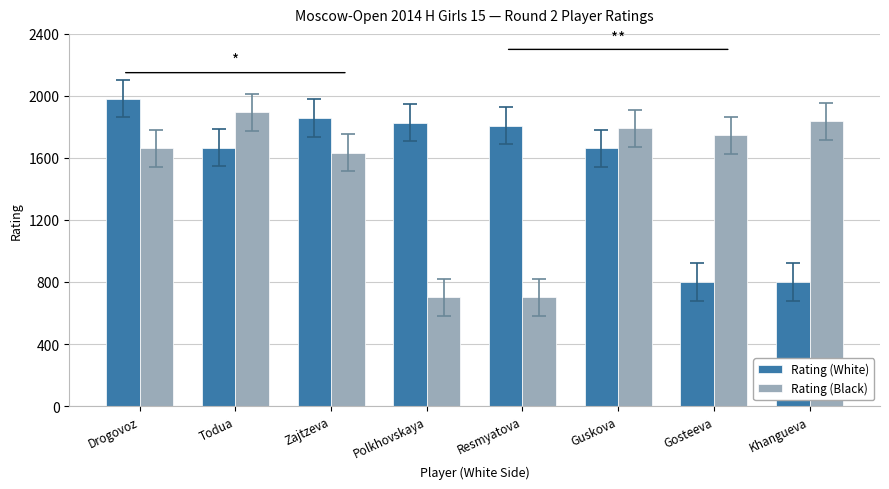

What is the difference between the highest and lowest values at Gosteeva?

946